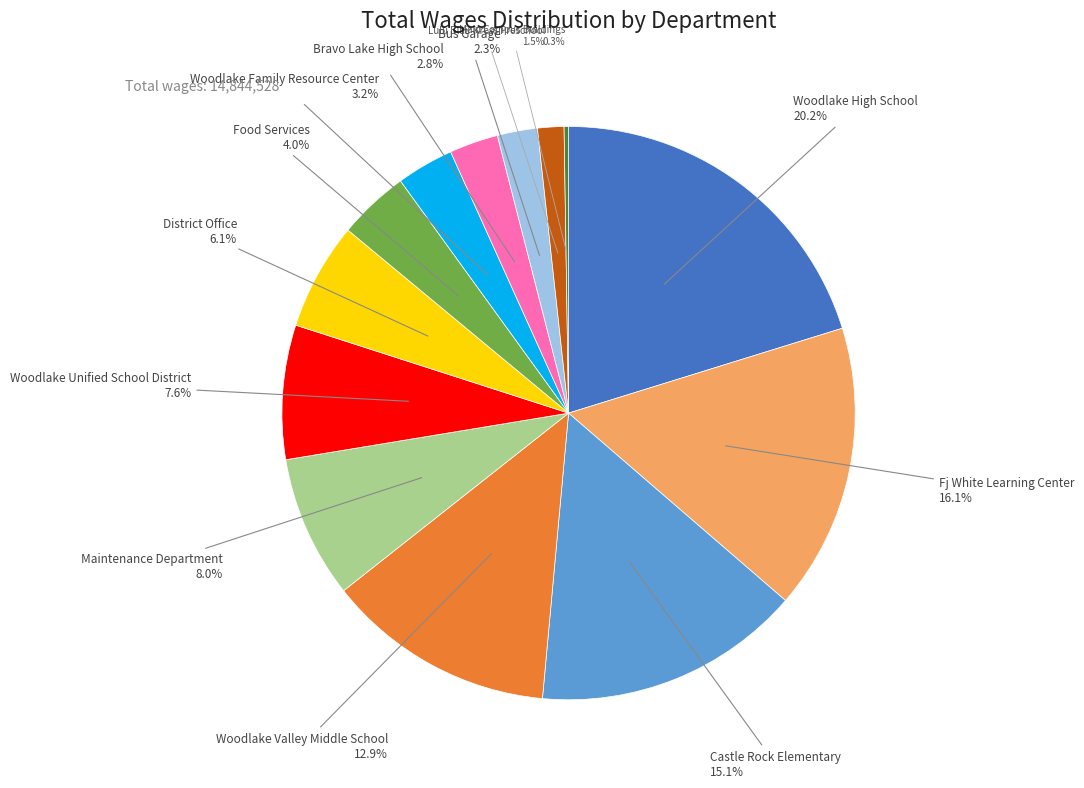

What is the total percentage of Castle Rock Elementary and Bravo Lake High School?

17.9%